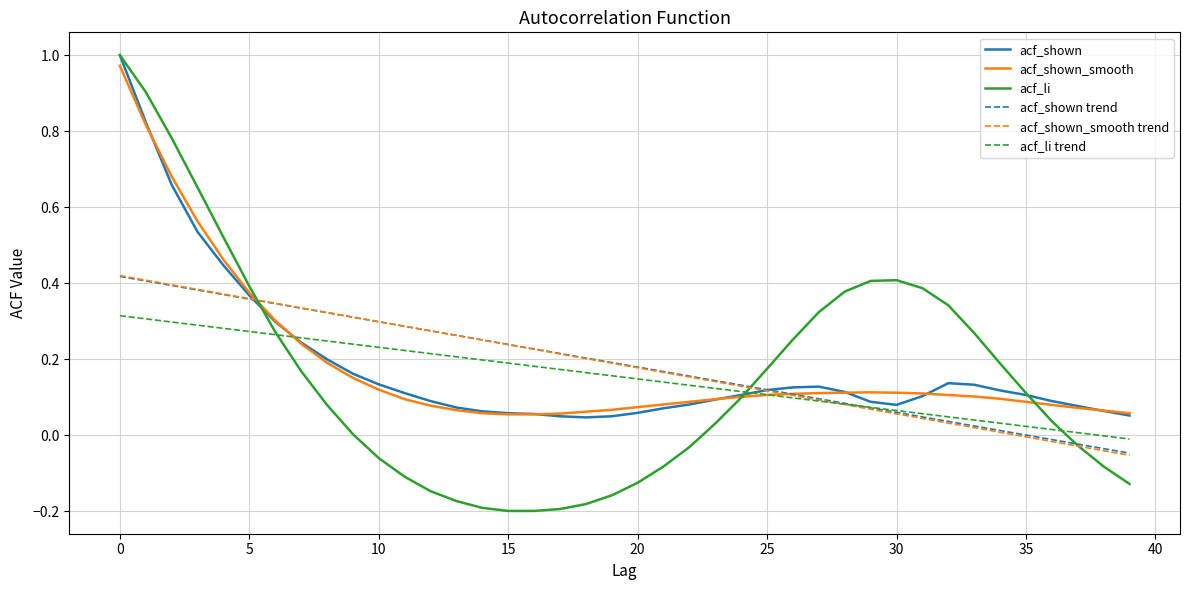

Which series has the widest spread of values?

acf_li